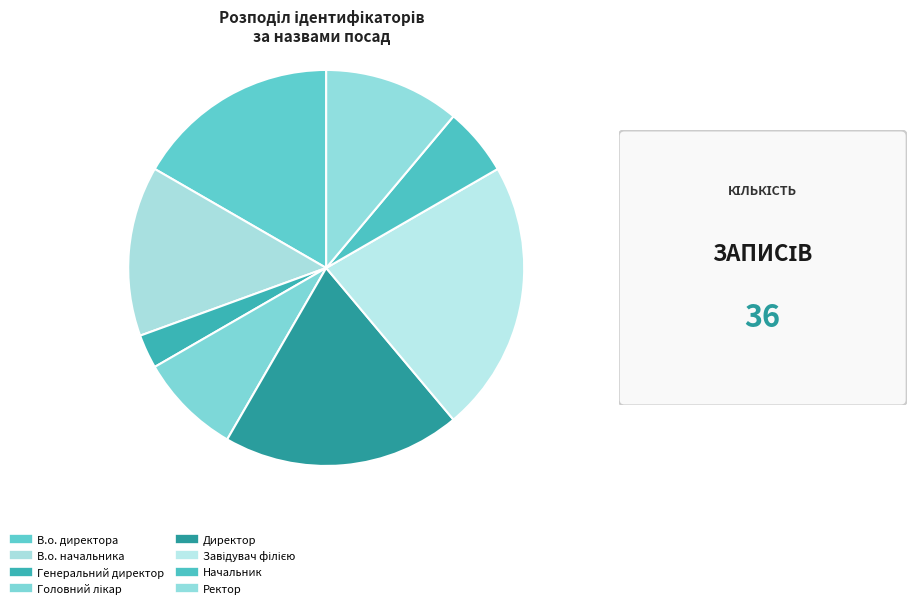

Is it true that Генеральний директор is 3% of the pie?

True